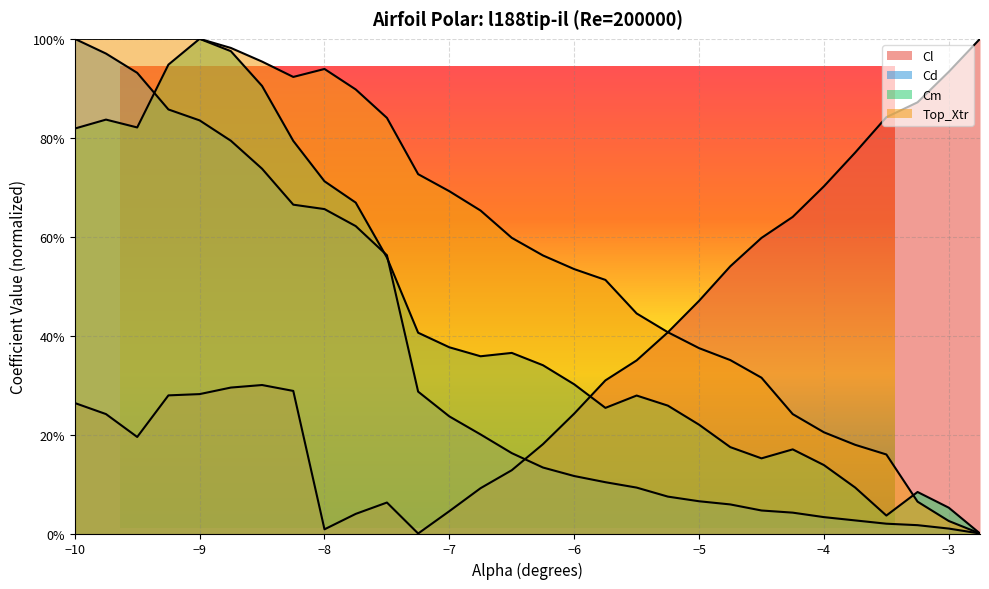

What are all the series names shown in the legend?

Cl, Cd, Cm, Top_Xtr